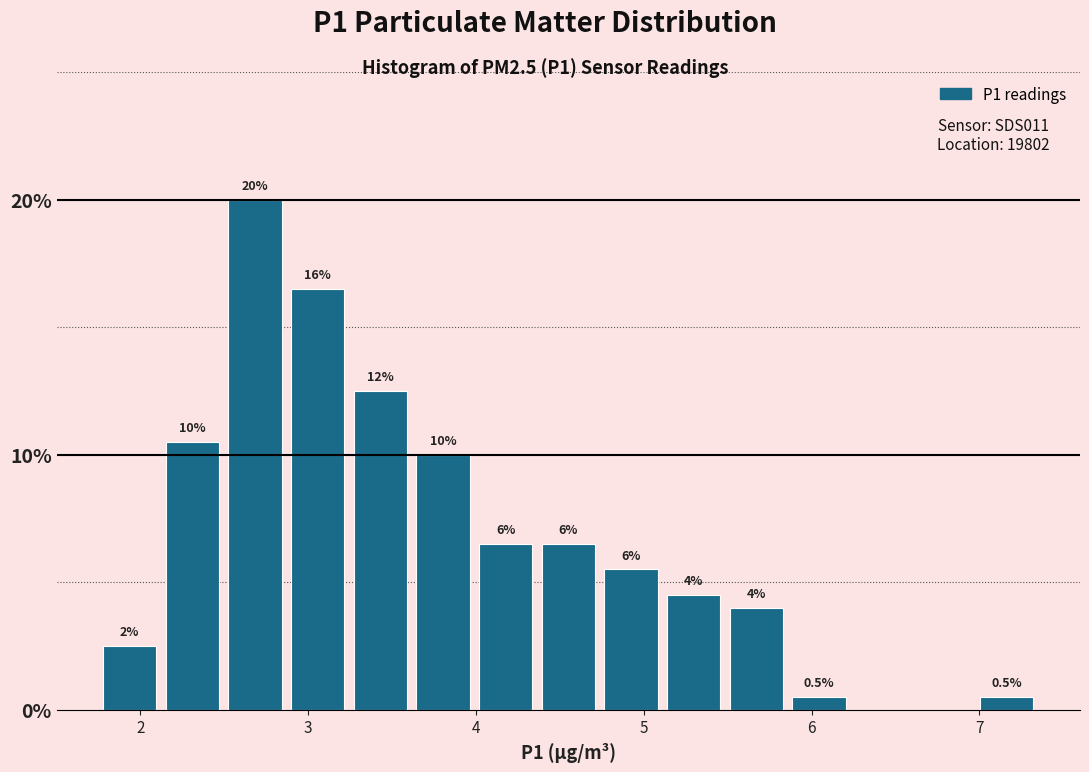

Read against the x-axis, roughly where is the centre of the tallest bar?

2.7